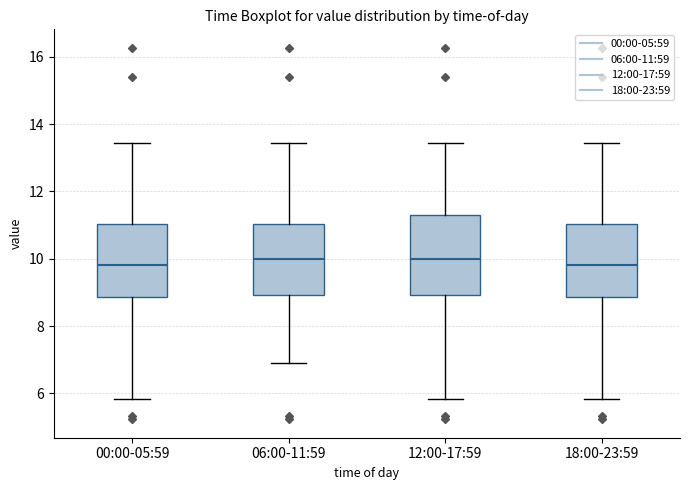

Reading left to right, read every box against the y-axis: the position of its median line, the range the box covers, and the ends of its whiskers. The values are not printed on the chart, so give them approximately, as read against the axis.

00:00-05:59: median 9.8, box 8.8 to 11.0, whiskers 5.8 to 13.4
06:00-11:59: median 10.0, box 9.0 to 11.0, whiskers 7.0 to 13.4
12:00-17:59: median 10.0, box 9.0 to 11.4, whiskers 5.8 to 13.4
18:00-23:59: median 9.8, box 8.8 to 11.0, whiskers 5.8 to 13.4